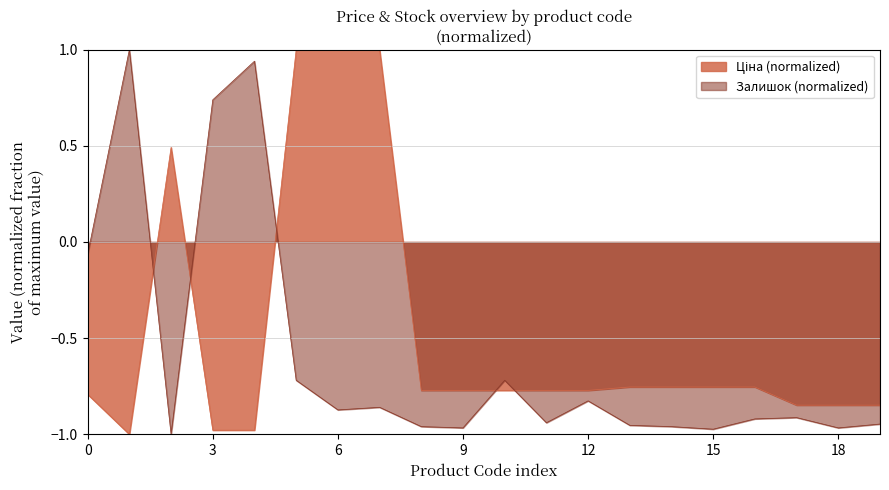

The value of Залишок (normalized) at 6 is -1.5. True or false?

False